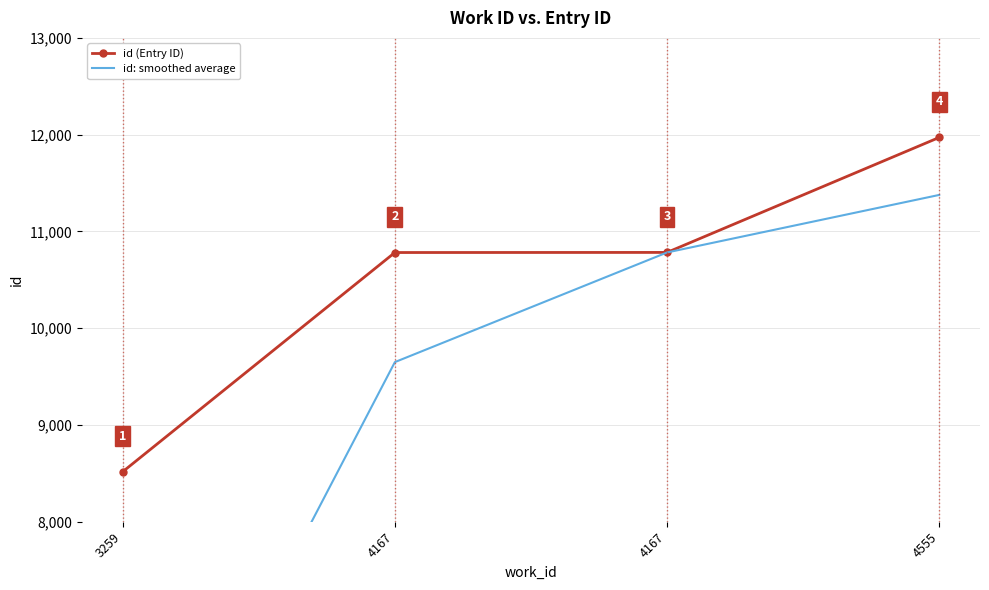

Which series has the widest spread of values?

id: smoothed average